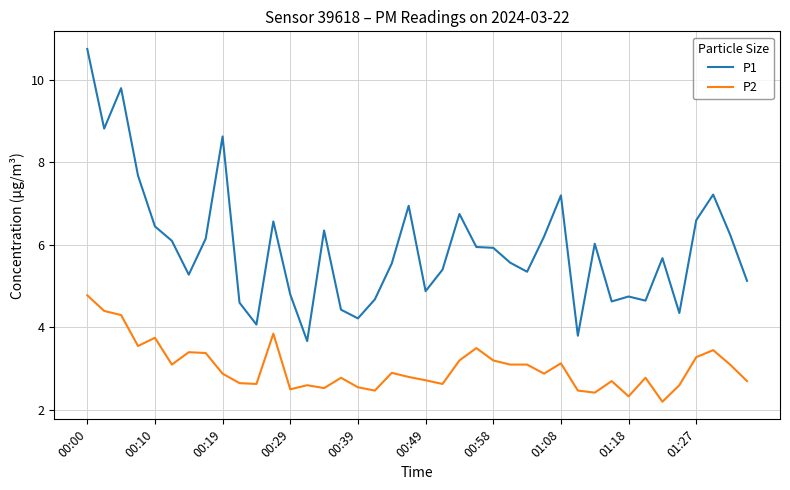

Which series has the largest total across all categories?

P1